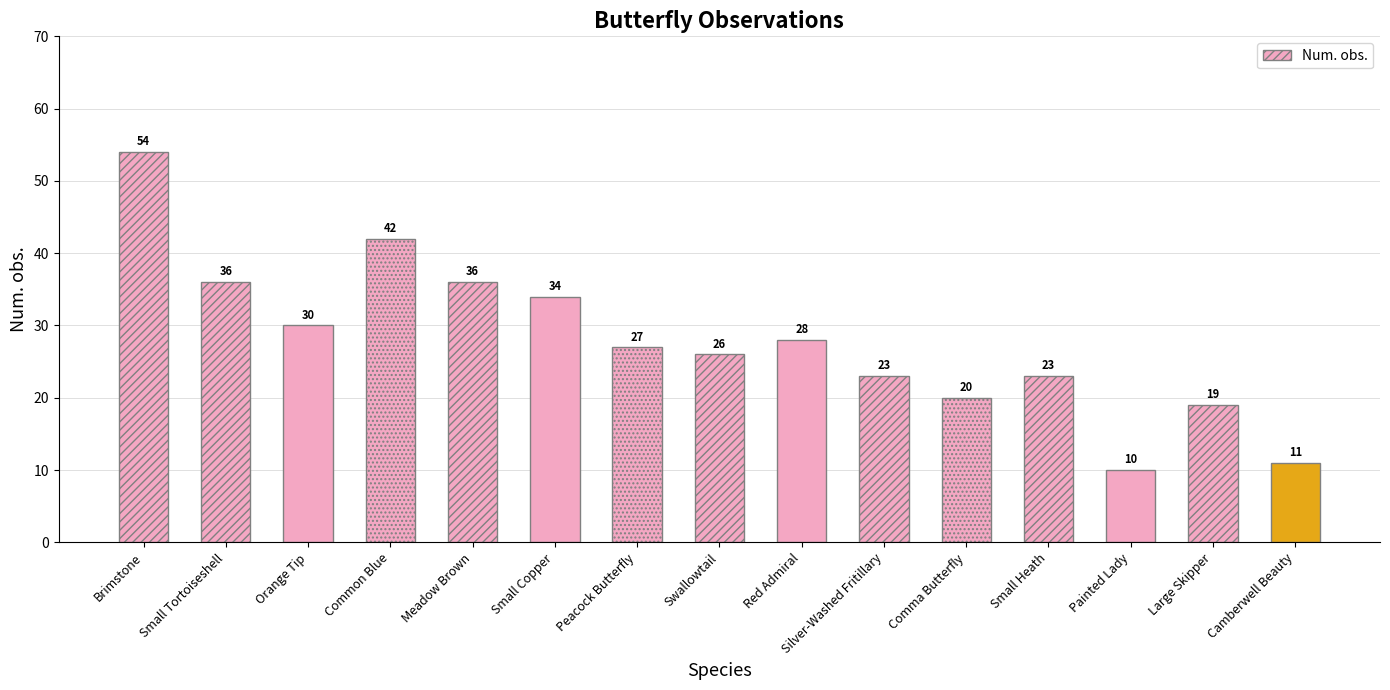

Reading left to right, what are all the values shown in this chart?

Brimstone=54	Small Tortoiseshell=36	Orange Tip=30	Common Blue=42	Meadow Brown=36	Small Copper=34	Peacock Butterfly=27	Swallowtail=26	Red Admiral=28	Silver-Washed Fritillary=23	Comma Butterfly=20	Small Heath=23	Painted Lady=10	Large Skipper=19	Camberwell Beauty=11